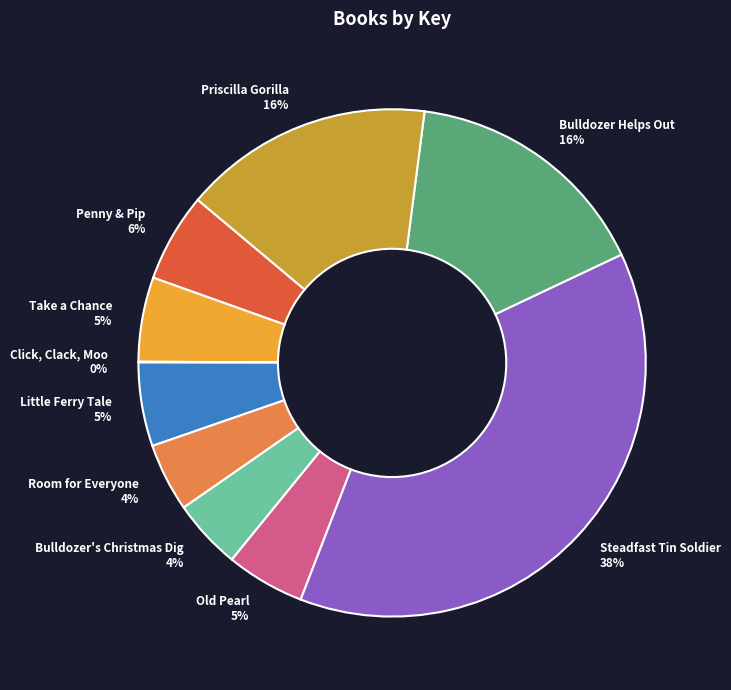

The Steadfast Tin Soldier slice represents 38% of the pie. True or false?

True